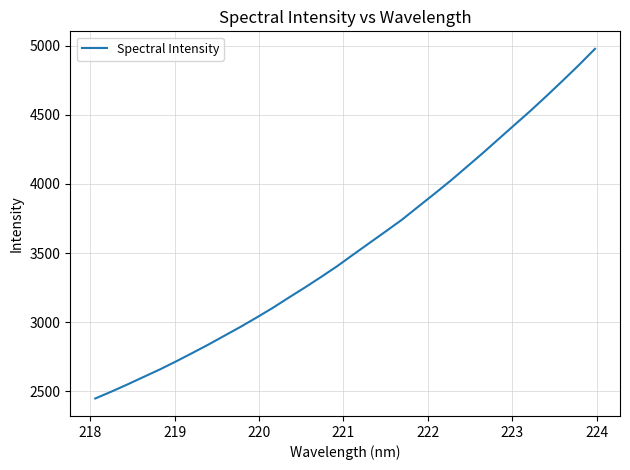

What is the smallest value displayed?

2449.0